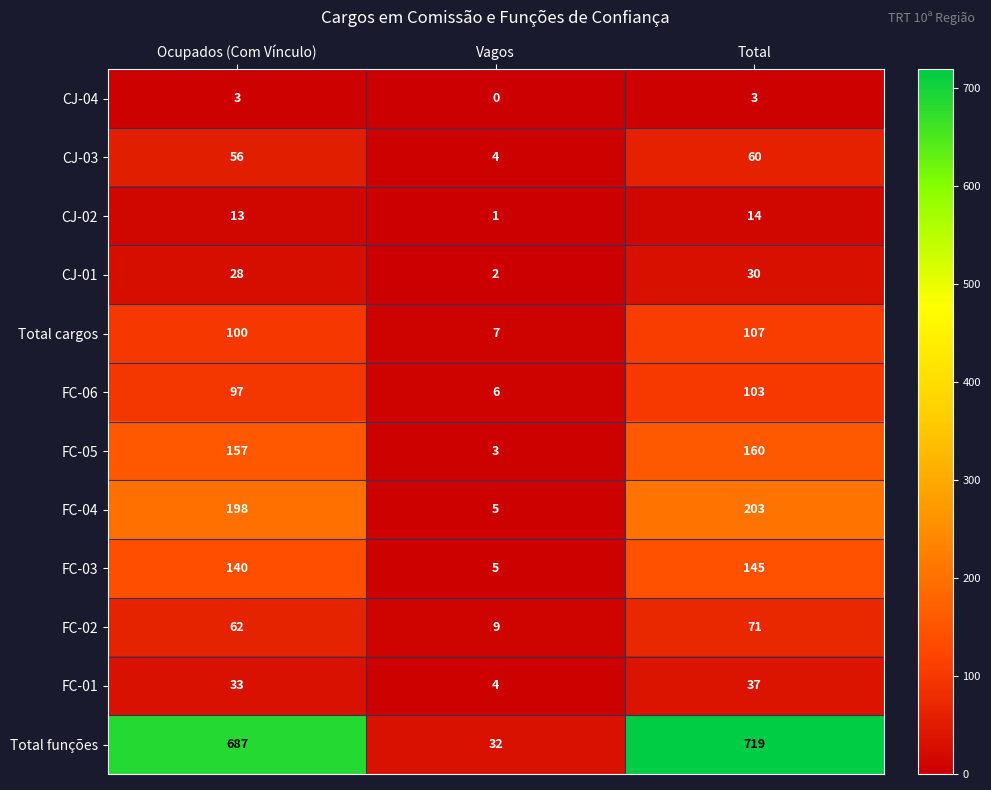

At how many categories does at least one series exceed 141?

2